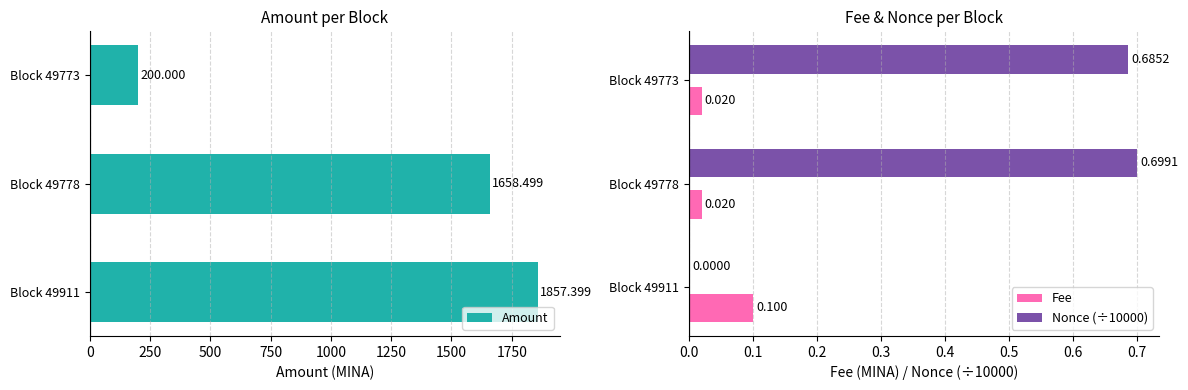

List the series in order of their peak value, highest first.

Amount, Nonce (÷10000), Fee